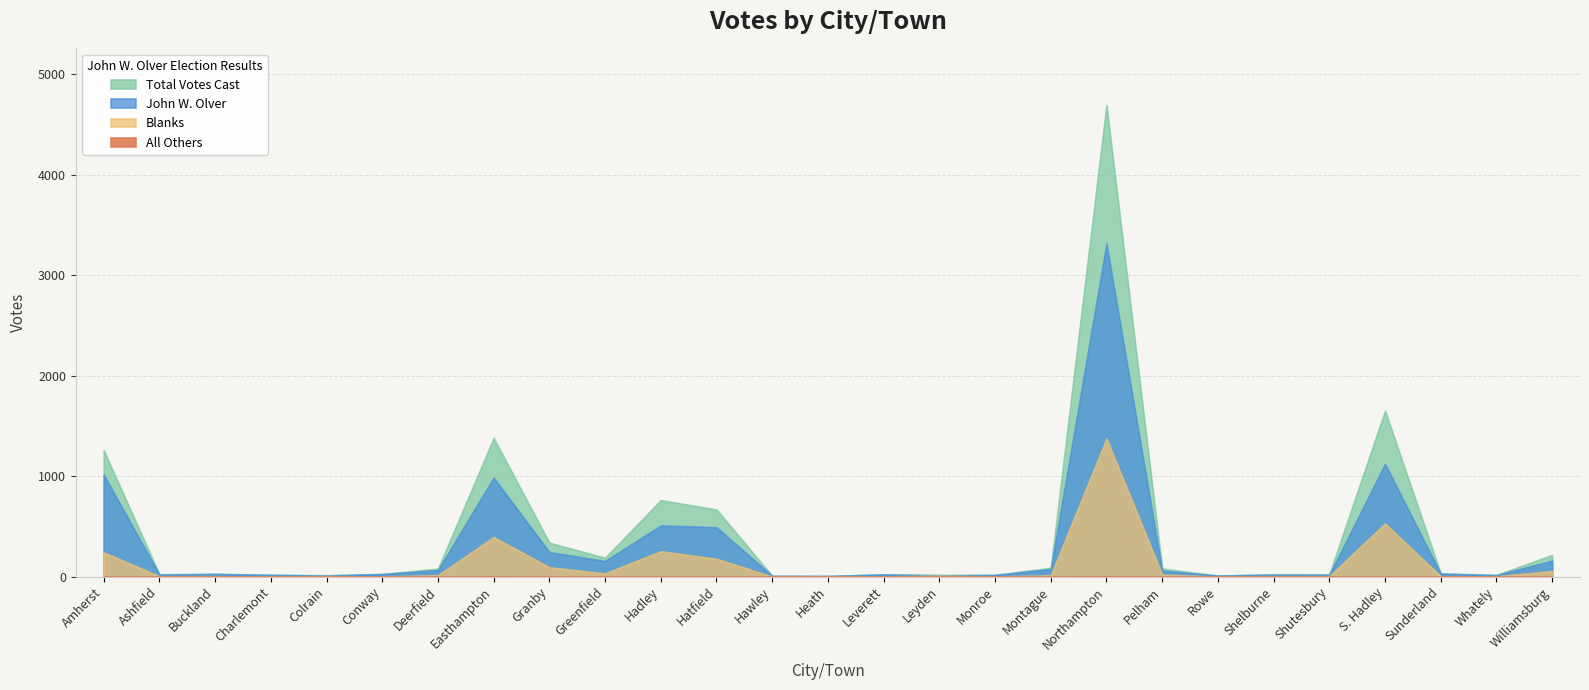

Which category has the highest value in the Blanks series?

Northampton